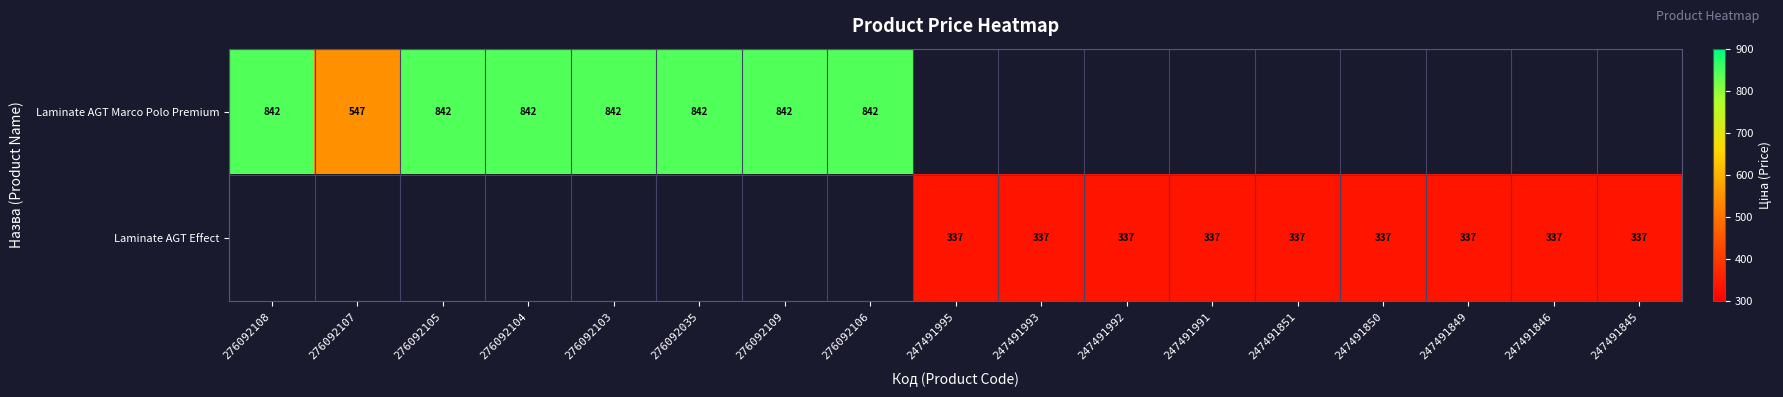

What is the sum of the Laminate AGT Marco Polo Premium values at 276092108 and 276092107?

1389